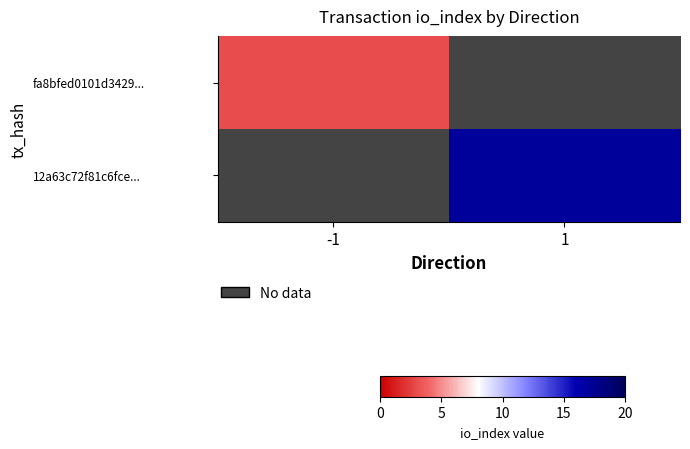

What is the lowest value of the fa8bfed0101d3429... series?

3.0